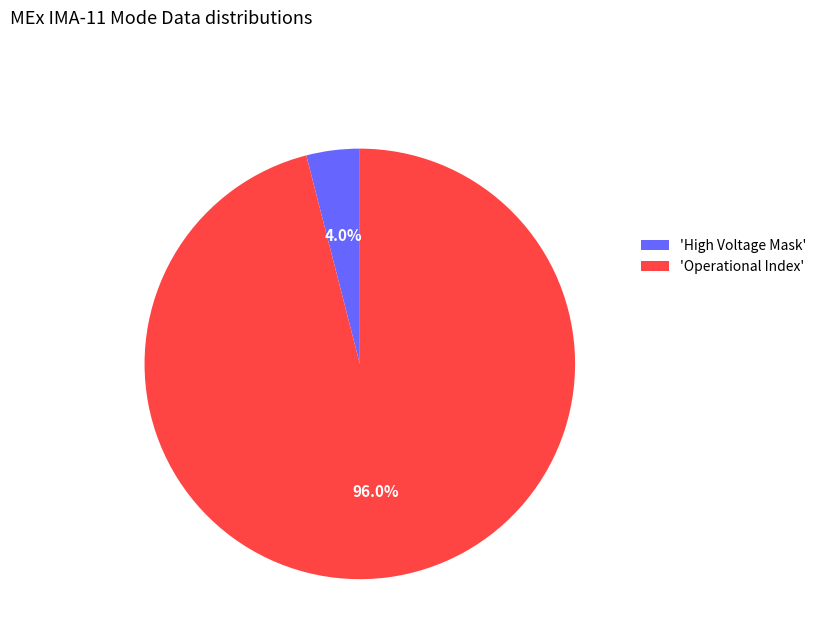

Combined, what portion of the pie is 'High Voltage Mask' and 'Operational Index'?

100.0%